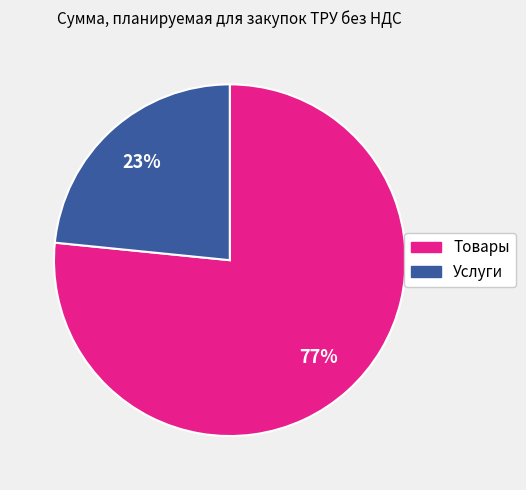

Does Товары account for over 50% of the chart?

Yes